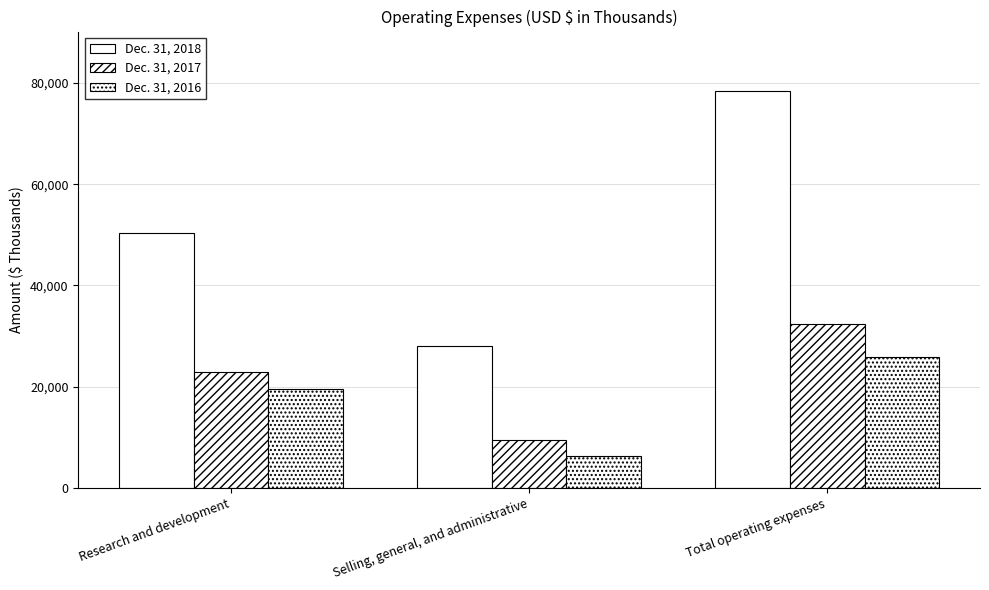

Are the bars grouped side by side (vs. stacked)?

Yes